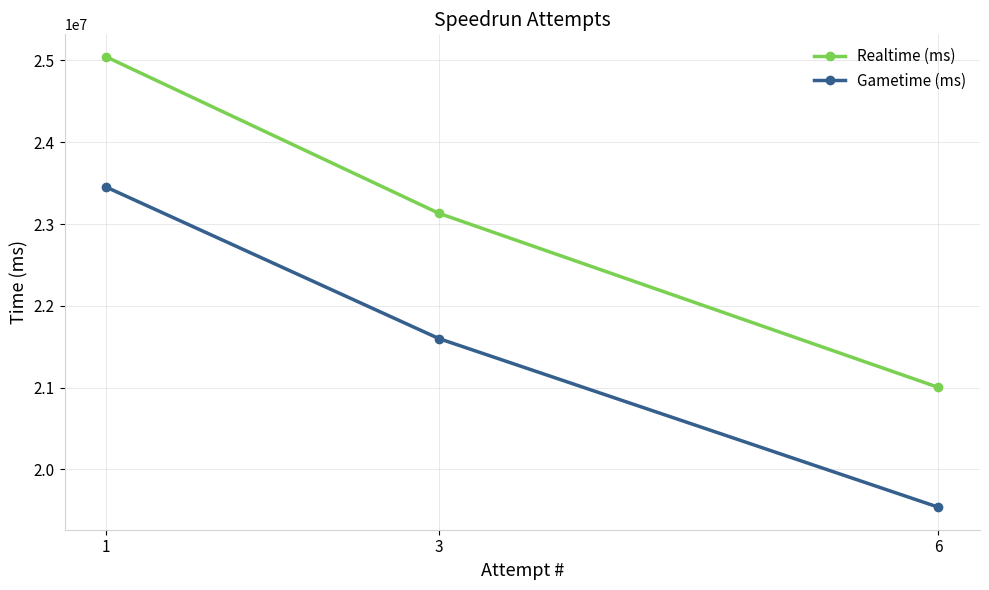

At which label is Gametime (ms) closest to 21494926?

3